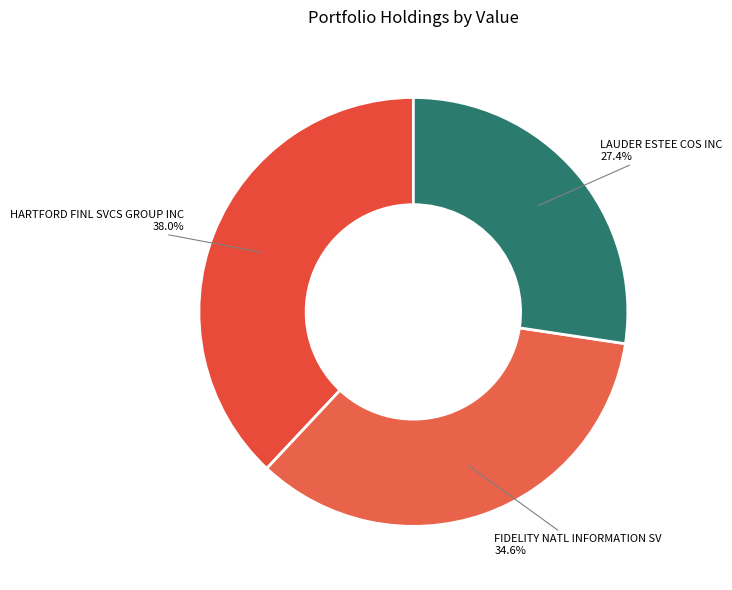

The FIDELITY NATL INFORMATION SV slice represents 29% of the pie. True or false?

False